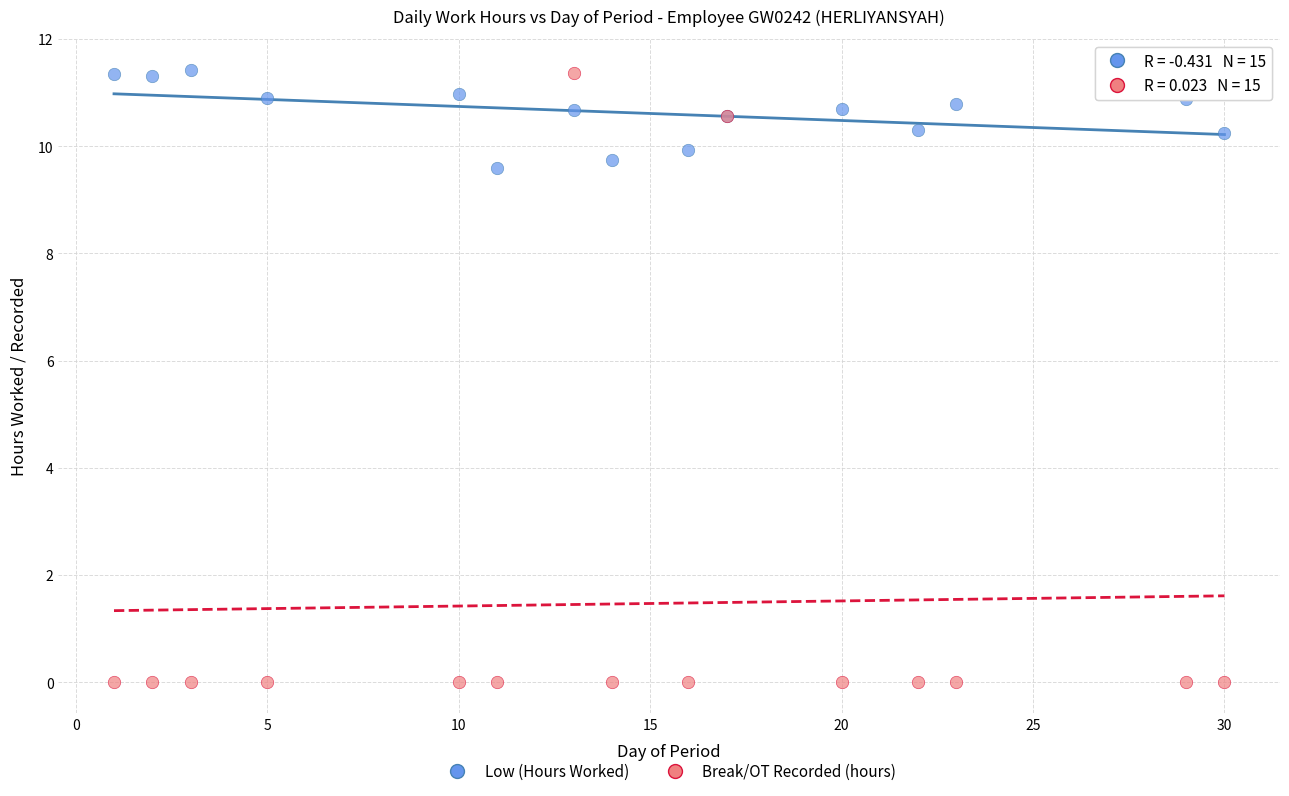

Which series reaches the minimum Y coordinate?

Break/OT Recorded (hours)